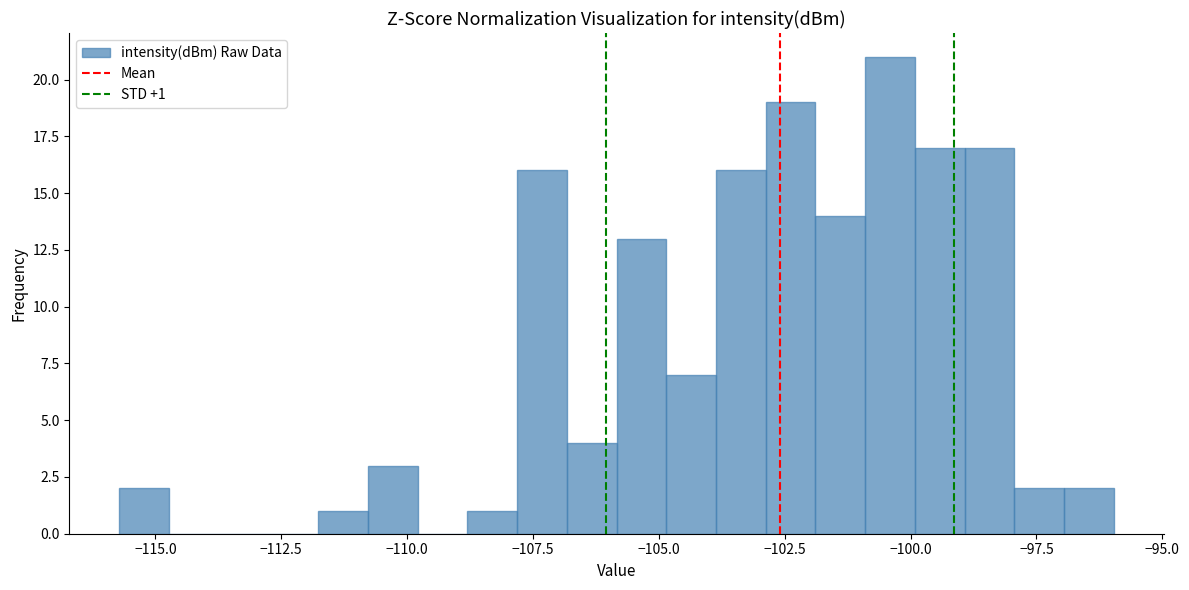

Read against the x-axis, roughly where is the centre of the tallest bar?

-100.5